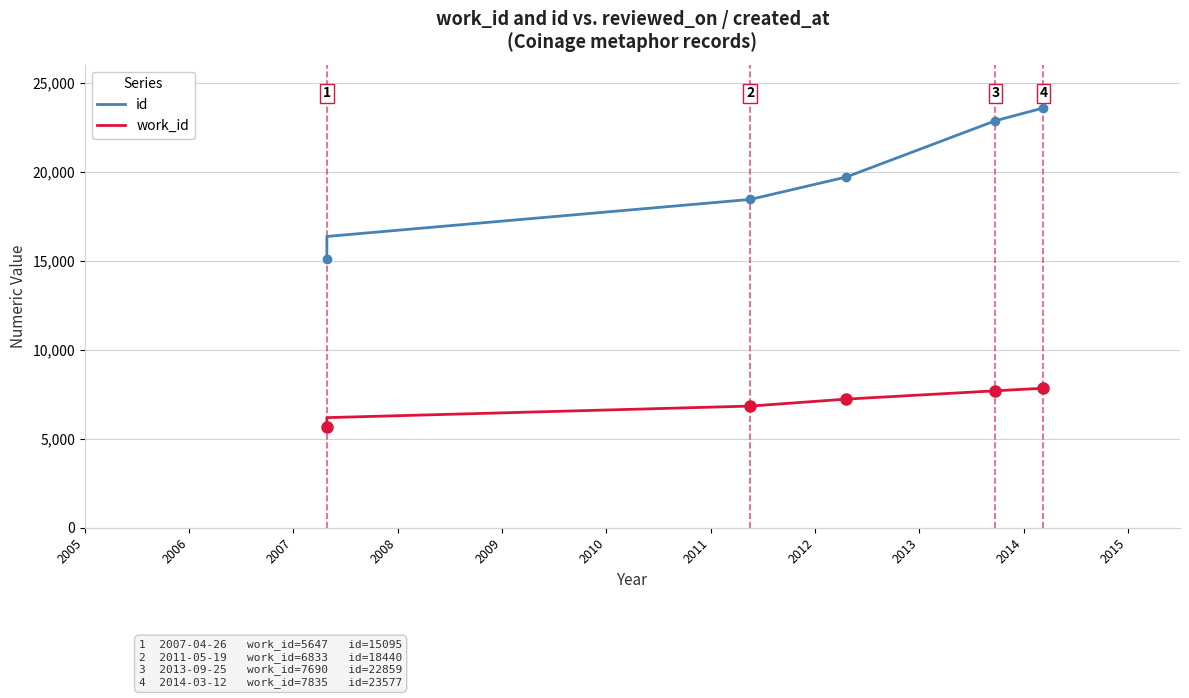

What is the greatest value displayed?

23577